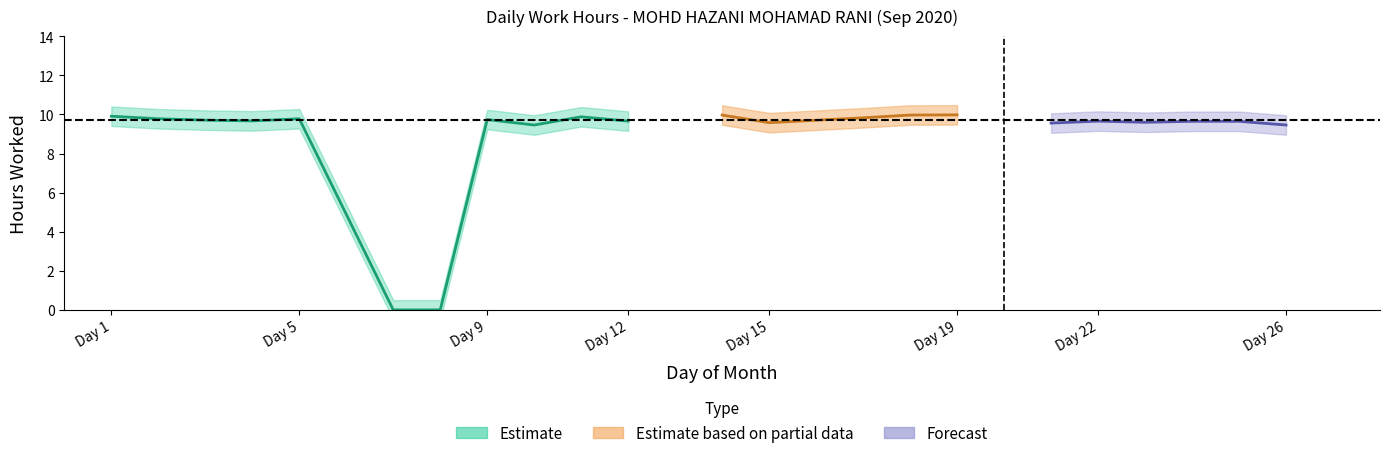

Is this an area chart (filled region under the line)?

No